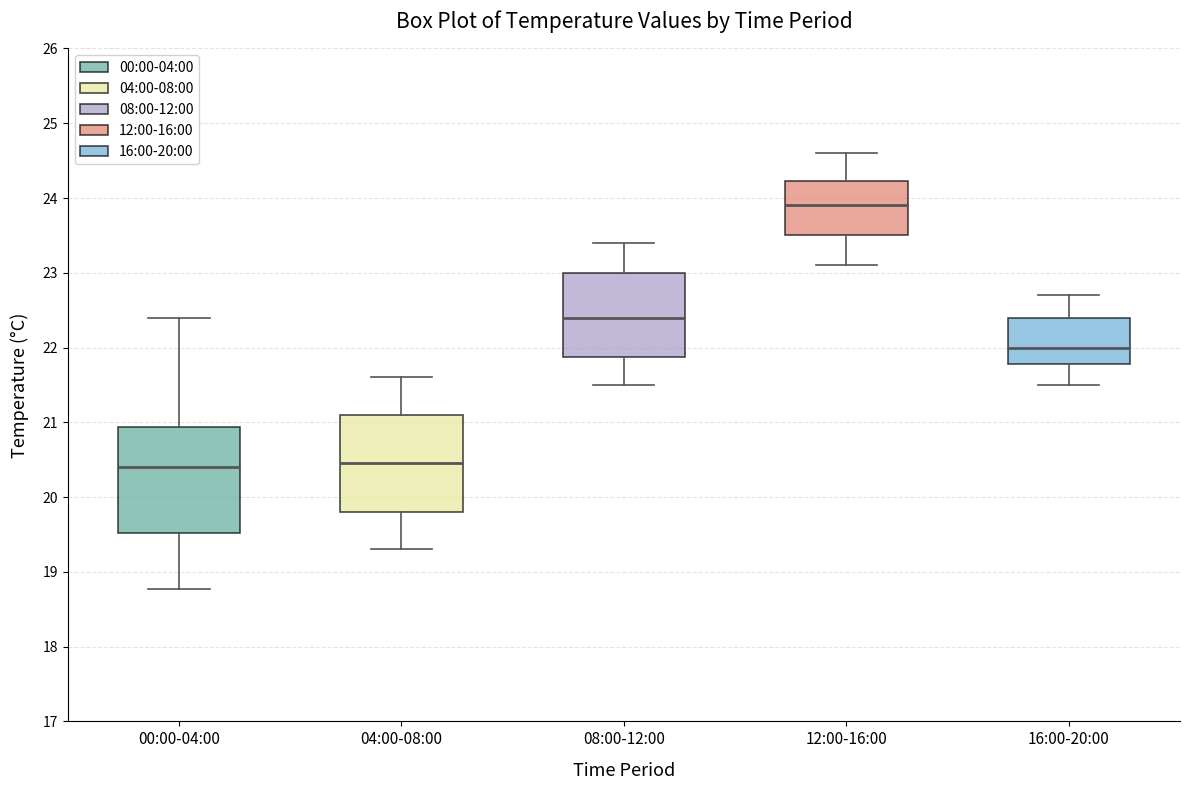

Which box's median line is the highest?

12:00-16:00